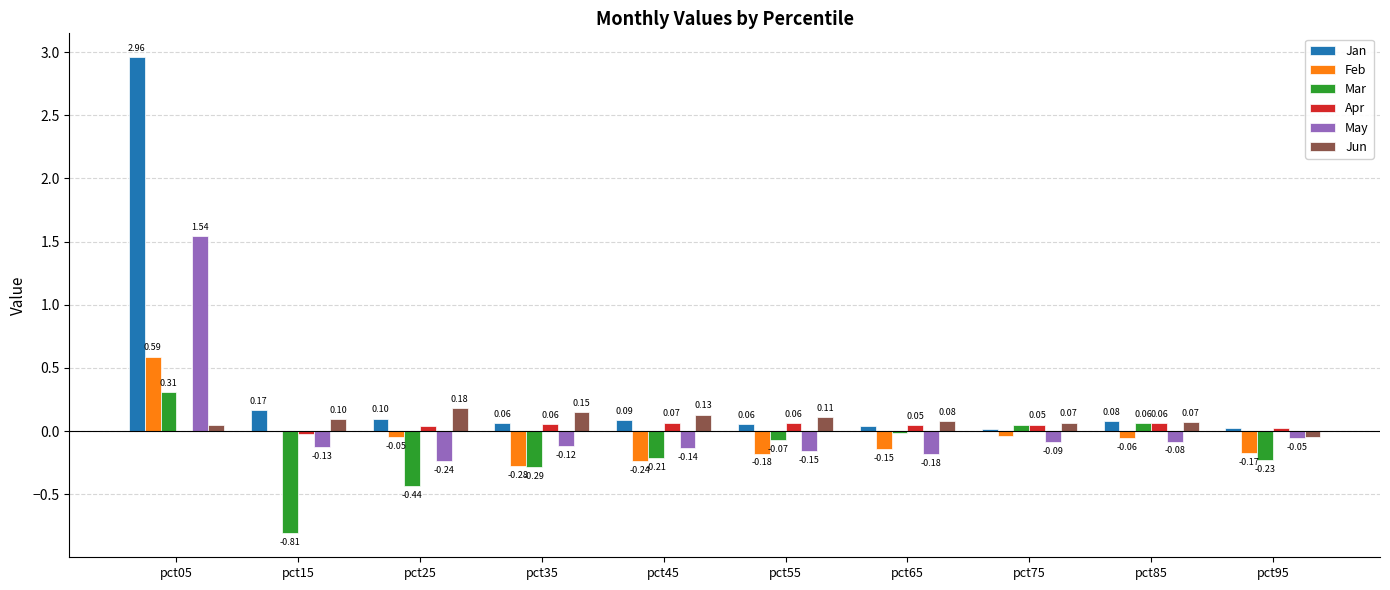

How many categories are shown in the chart?

10